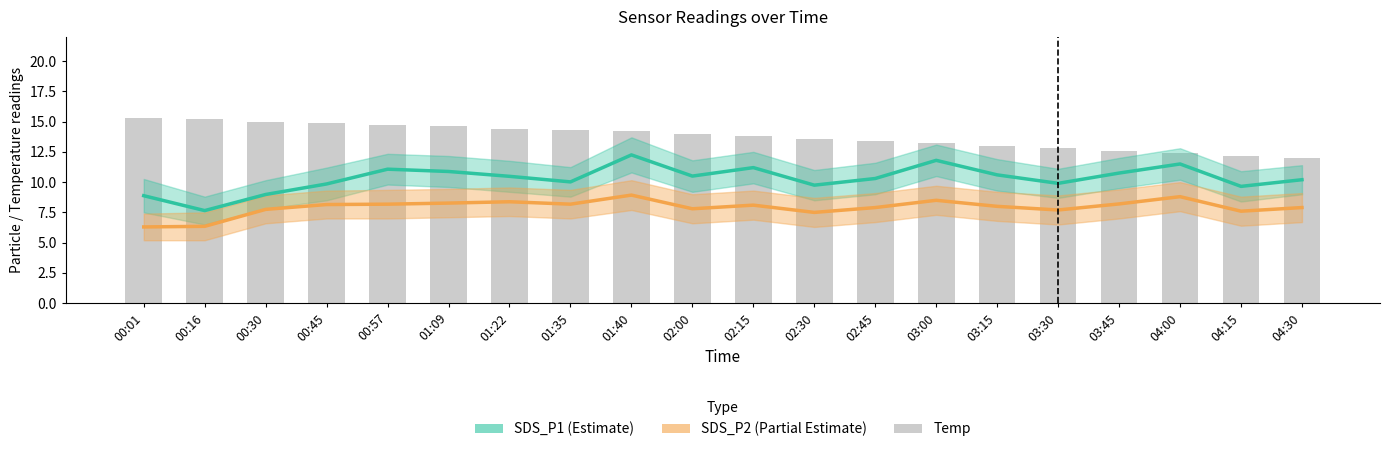

Which series has the largest range (max minus min)?

SDS_P1 (Estimate)